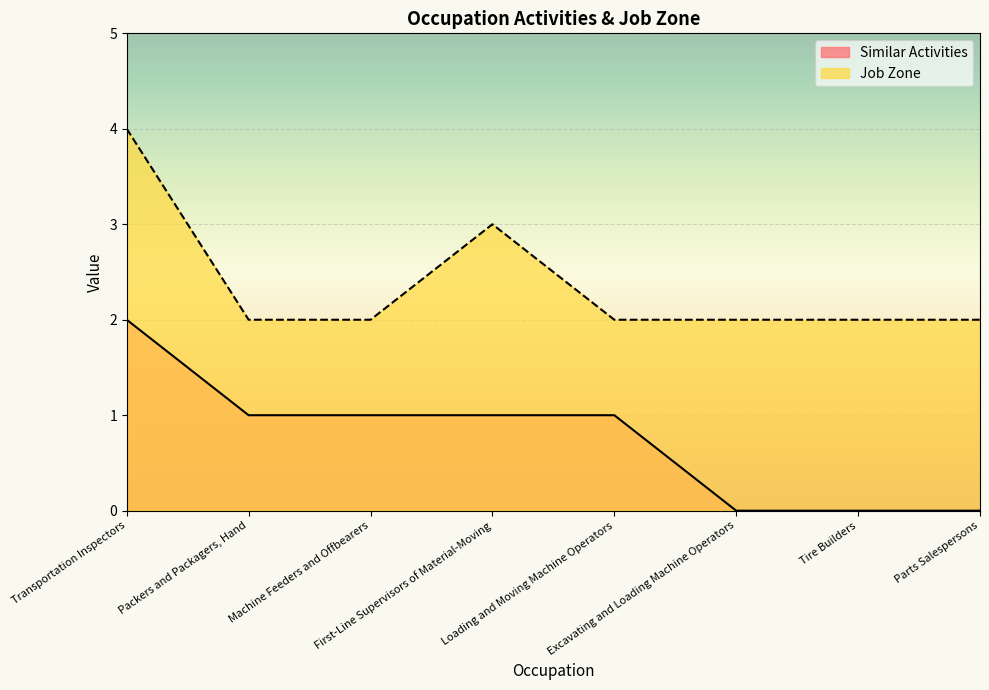

Rank the series at Machine Feeders and Offbearers from highest to lowest value.

Job Zone, Similar Activities